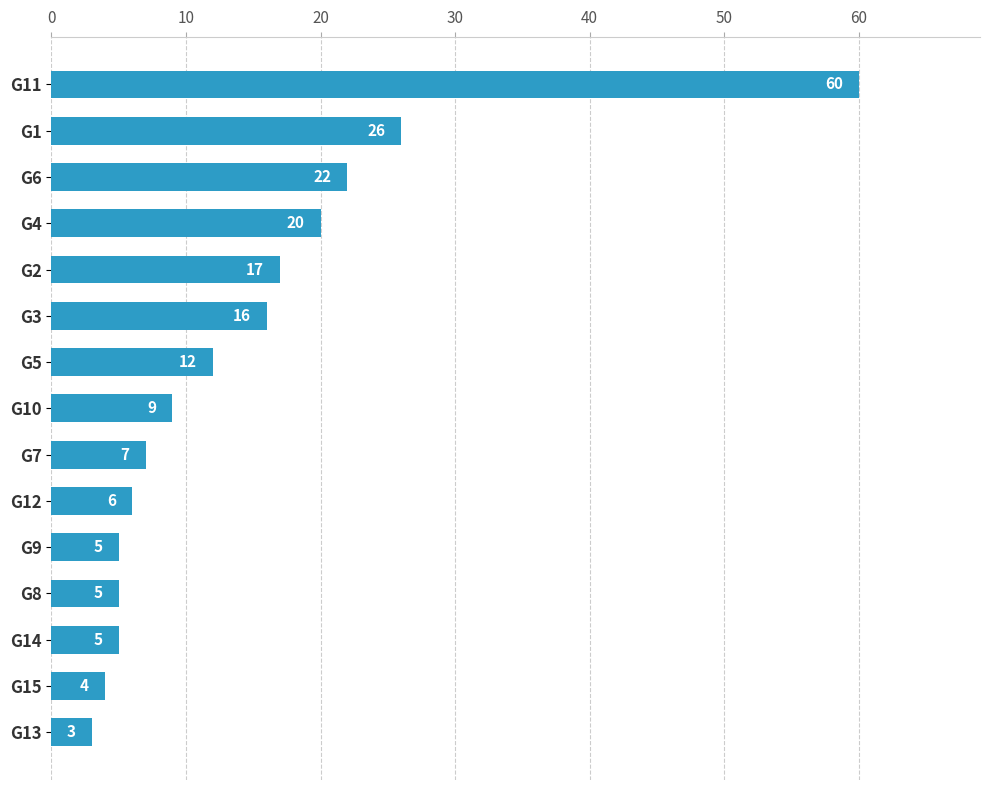

Does the chart contain stacked bars?

No